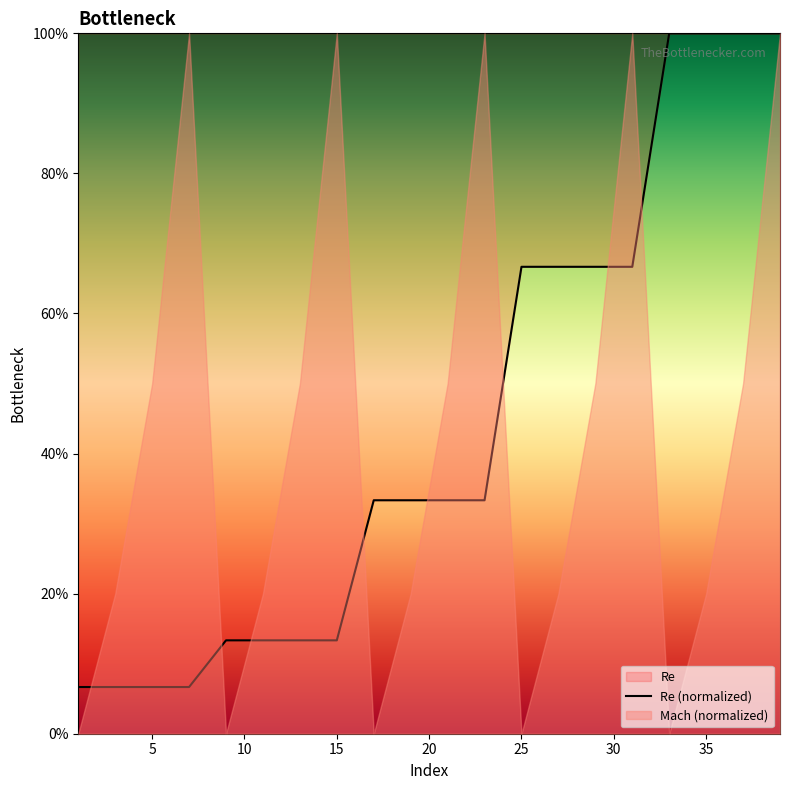

What is the highest value of the Re (normalized) series?

100.0